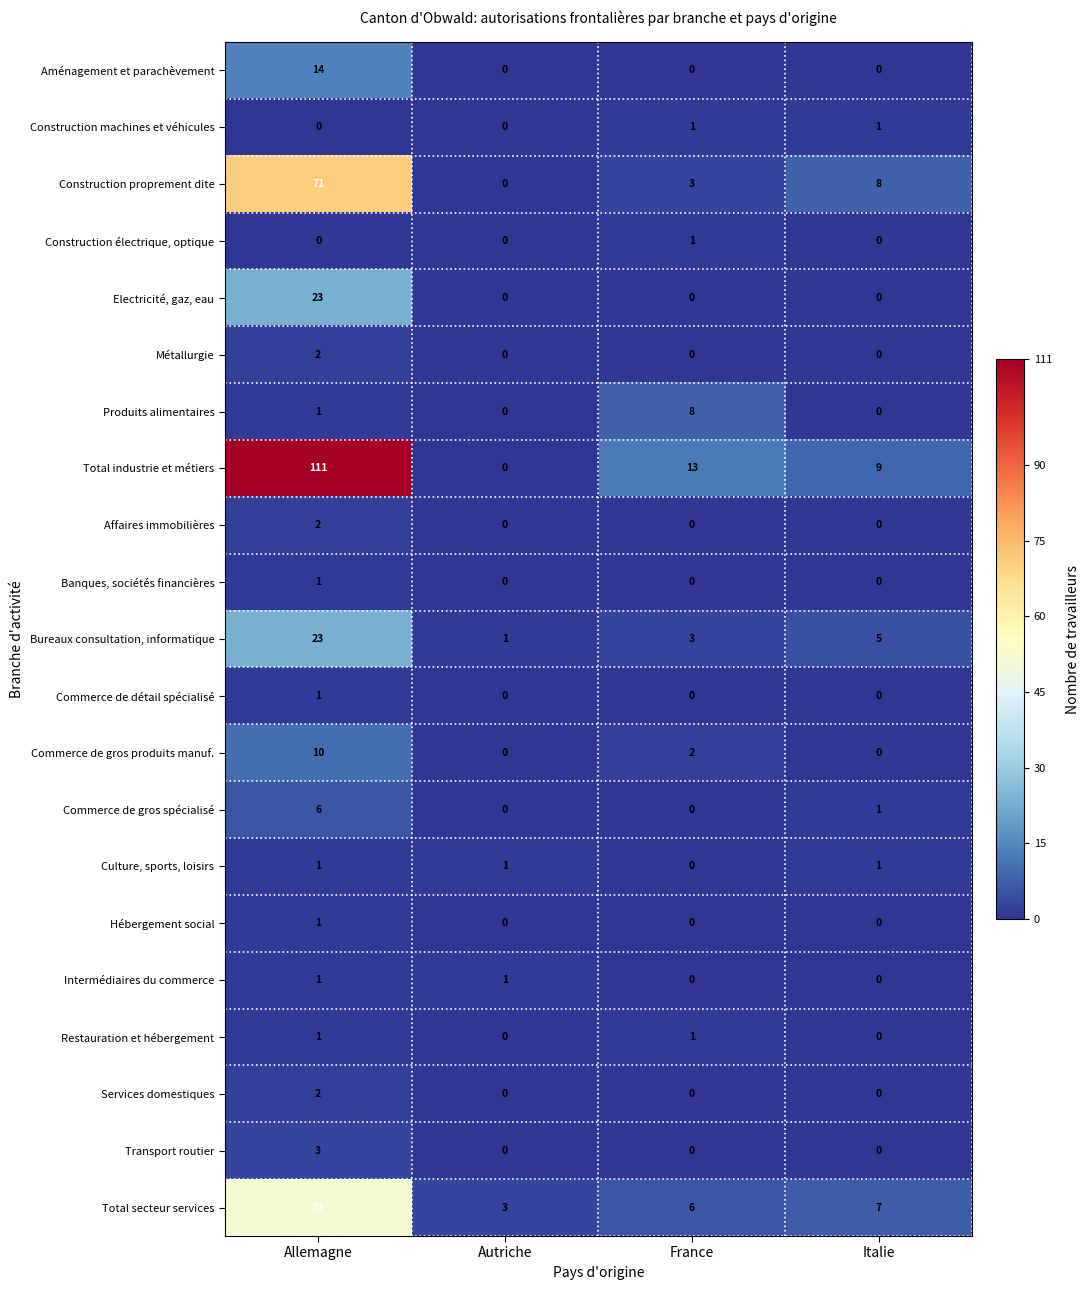

At which category does the chart reach its peak across all series?

Allemagne